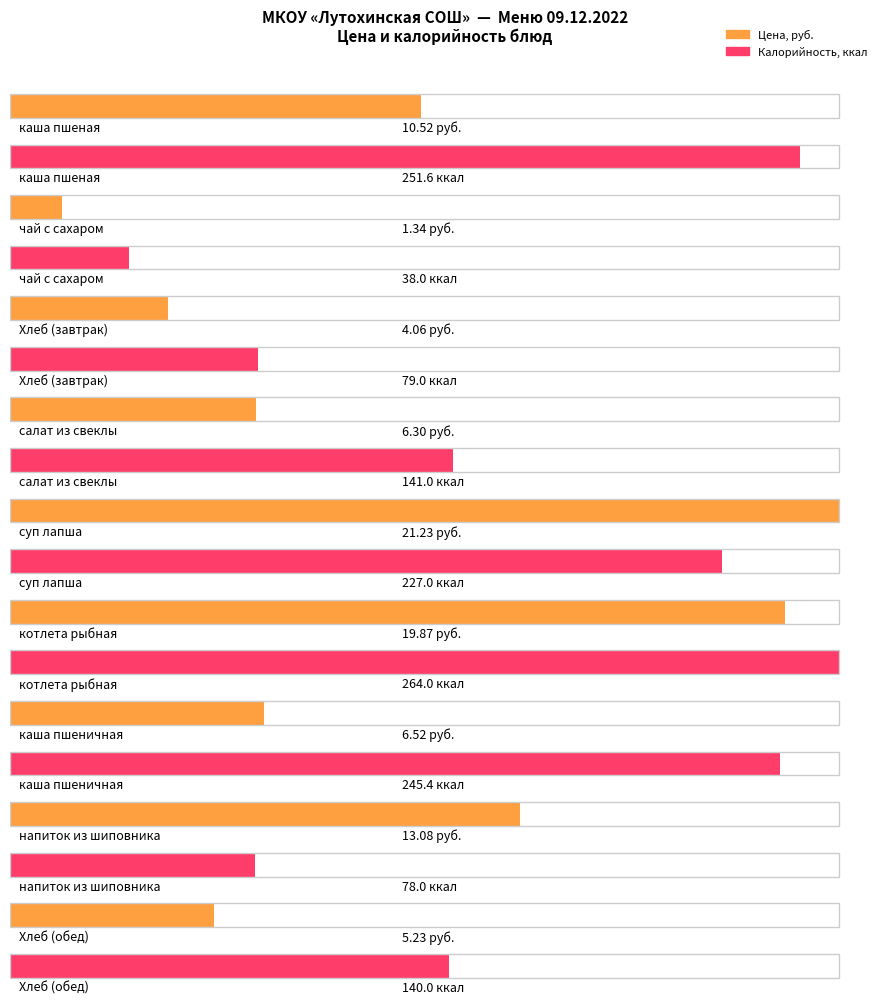

What is the difference between the highest and lowest values at салат из свеклы?

134.7